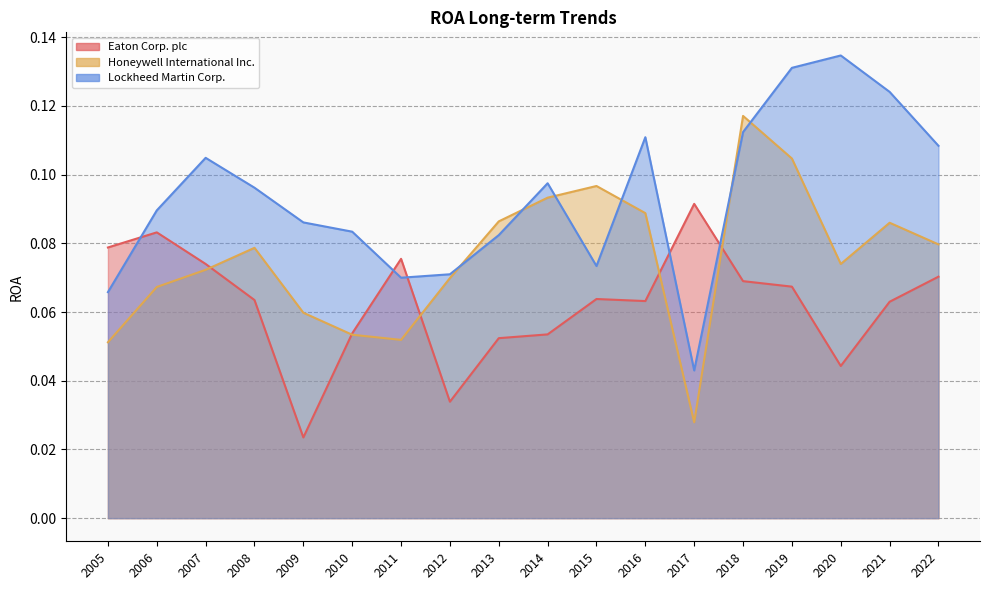

Which series has the largest total across all categories?

Lockheed Martin Corp.